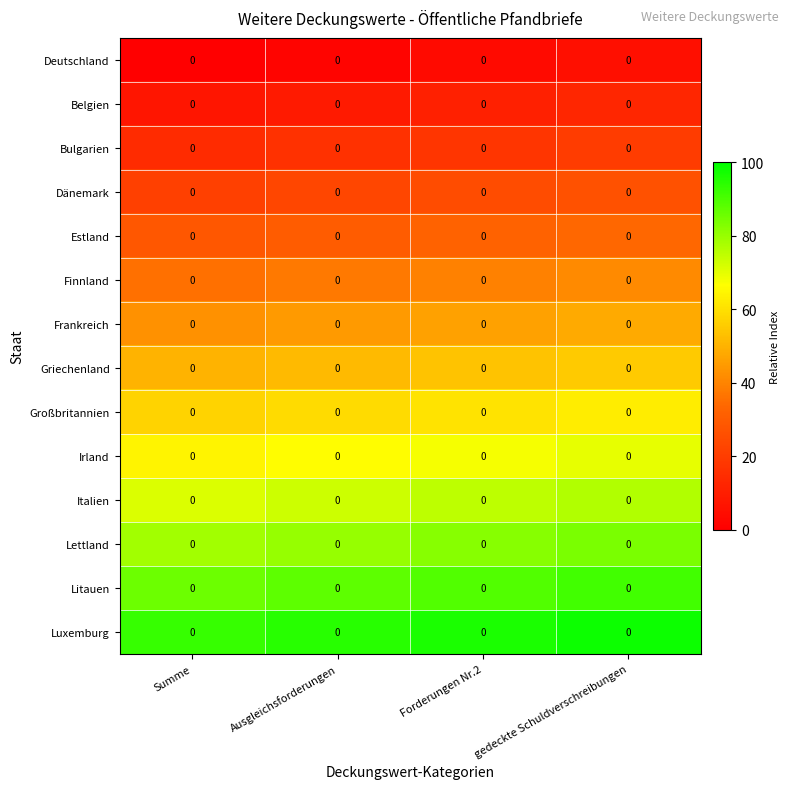

Which series has the largest total across all categories?

Luxemburg